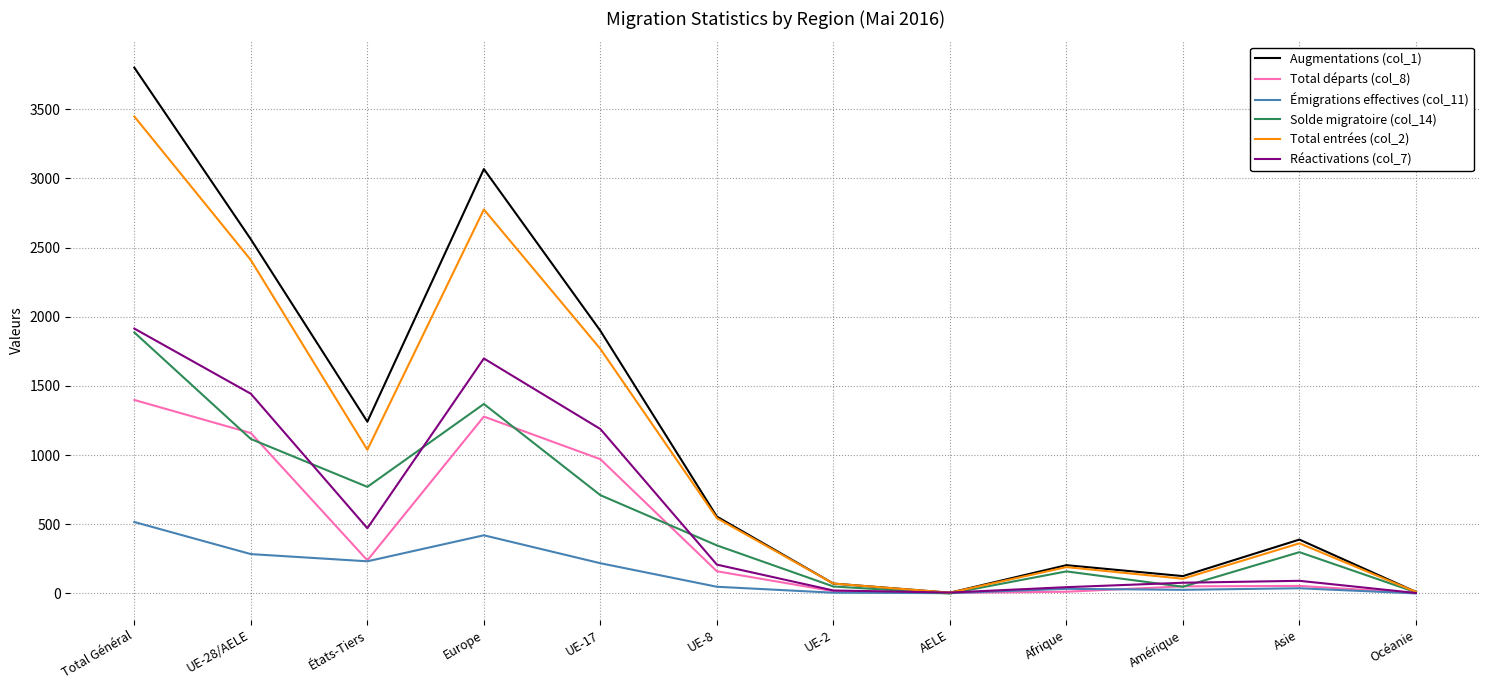

True or false: Émigrations effectives (col_11) has a value of 155 at Europe.

False